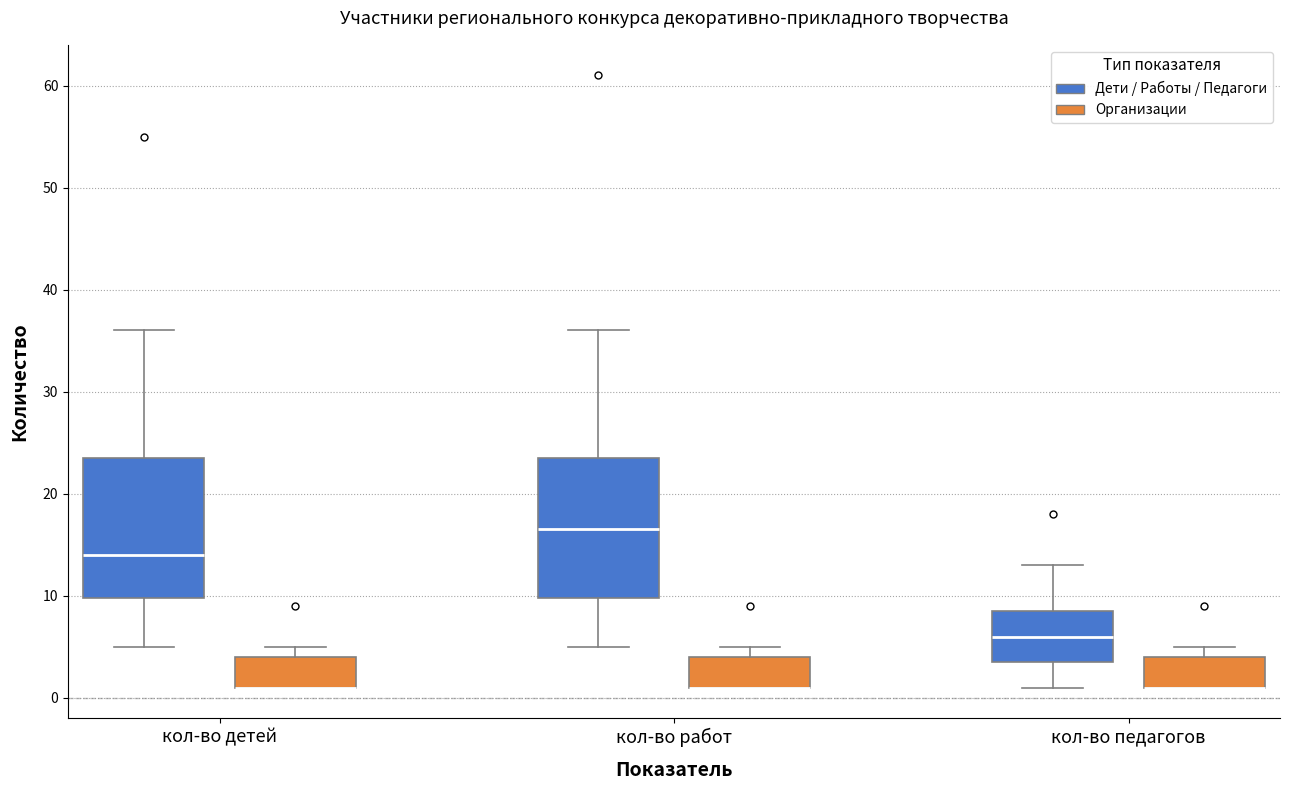

Reading left to right, read every box against the y-axis: the position of its median line, the range the box covers, and the ends of its whiskers. The values are not printed on the chart, so give them approximately, as read against the axis.

кол-во детей (Дети / Работы / Педагоги): median 14, box 10 to 24, whiskers 5 to 36
кол-во детей (Организации): median 1 (drawn on the box's lower edge), box 1 to 4, whiskers 1 to 5
кол-во работ (Дети / Работы / Педагоги): median 17, box 10 to 24, whiskers 5 to 36
кол-во работ (Организации): median 1 (drawn on the box's lower edge), box 1 to 4, whiskers 1 to 5
кол-во педагогов (Дети / Работы / Педагоги): median 6, box 4 to 9, whiskers 1 to 13
кол-во педагогов (Организации): median 1 (drawn on the box's lower edge), box 1 to 4, whiskers 1 to 5